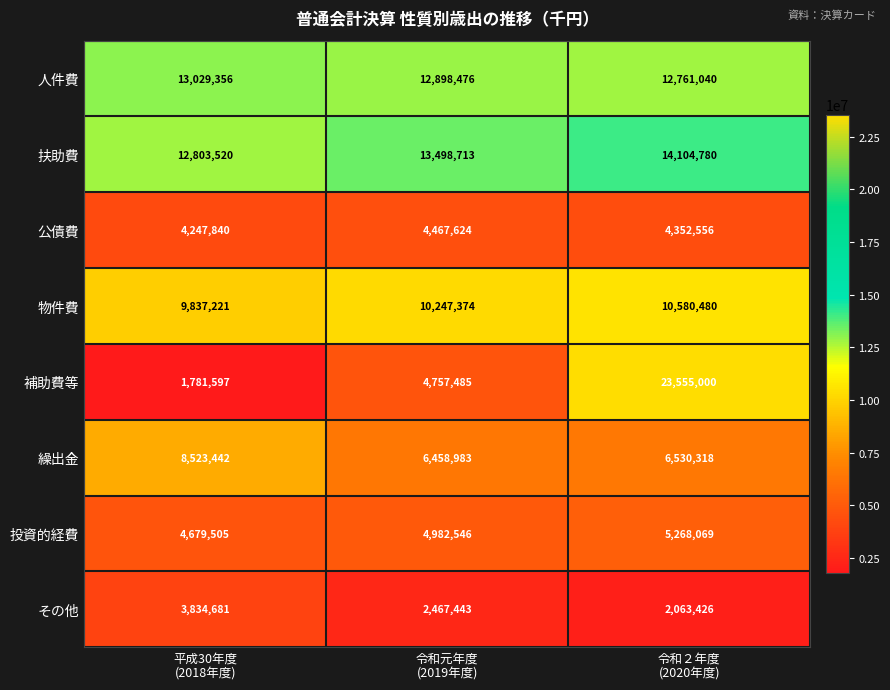

What is the minimum value for 補助費等?

1781597